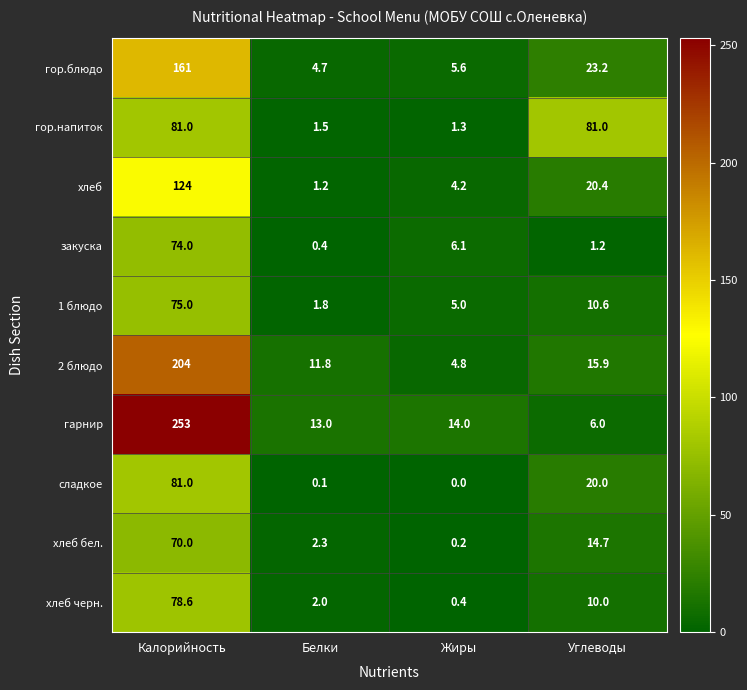

What is the sum of all хлеб бел. values?

87.2